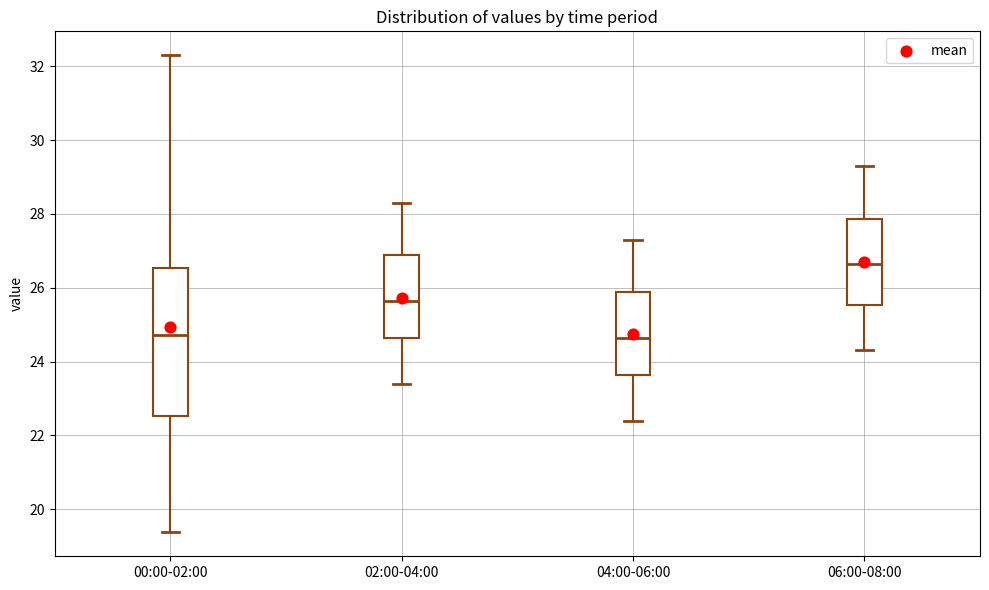

Where is the lower edge of the box for 00:00-02:00 on the y-axis? The values are not printed on the chart, so give them approximately, as read against the axis.

22.6